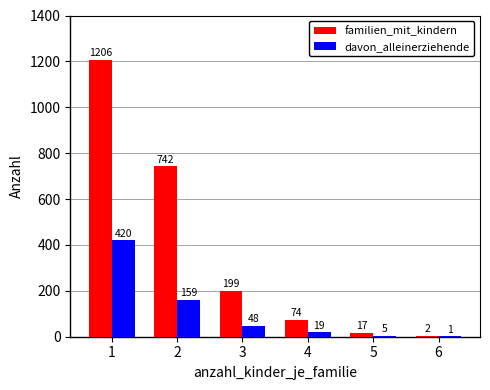

What is the total value across all series at 4?

93